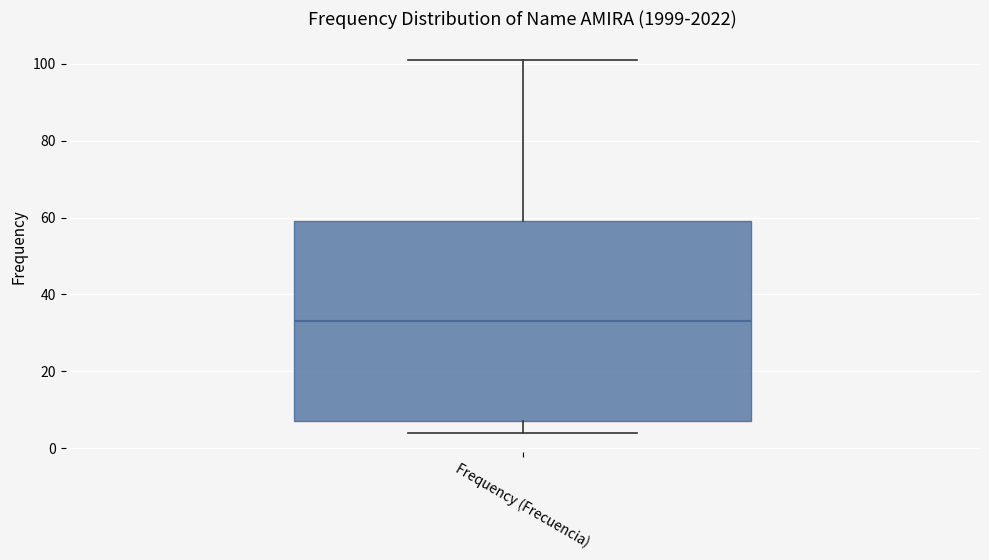

Transcribe this box plot: give where the median line is, the range the box spans, and where the two whiskers end, as read against the y-axis. The values are not printed on the chart, so give them approximately, as read against the axis.

median 34, box 8 to 60, whiskers 4 to 102